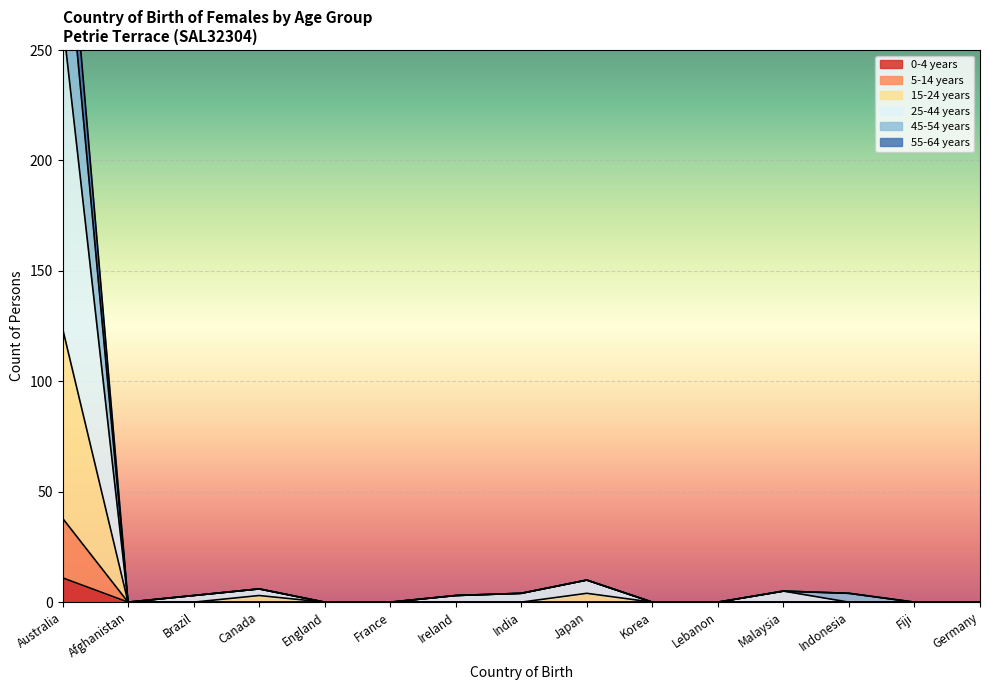

List the series in order of their peak value, lowest first.

0-4 years, 5-14 years, 15-24 years, 25-44 years, 55-64 years, 45-54 years